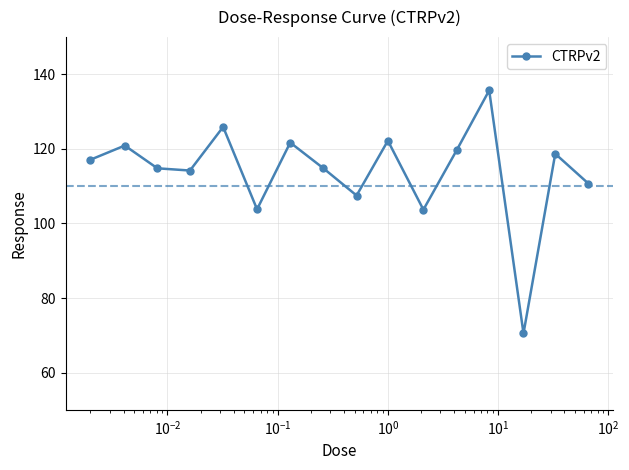

What is the difference between the second highest and minimum values?

55.4